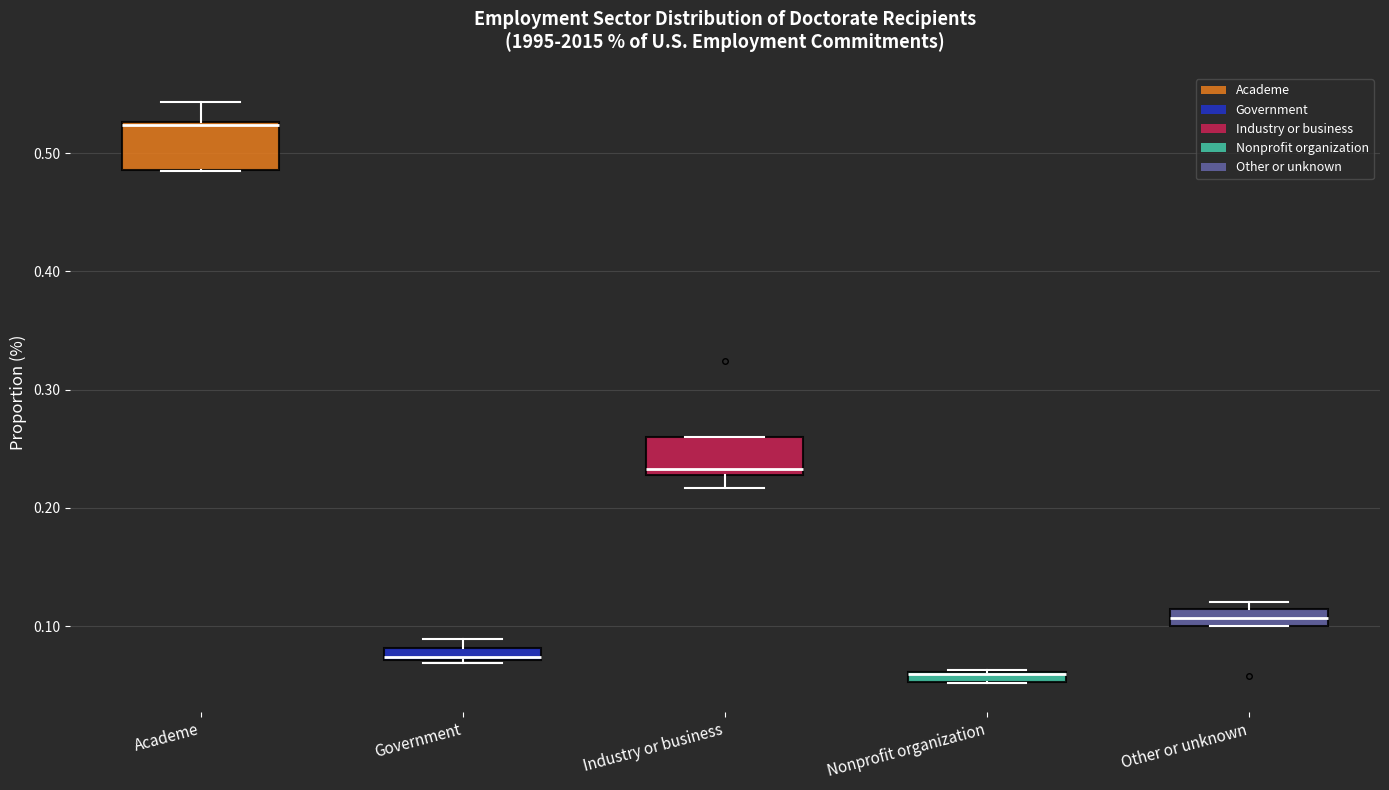

Where does the upper whisker of the box for Academe end on the y-axis? The values are not printed on the chart, so give them approximately, as read against the axis.

0.54